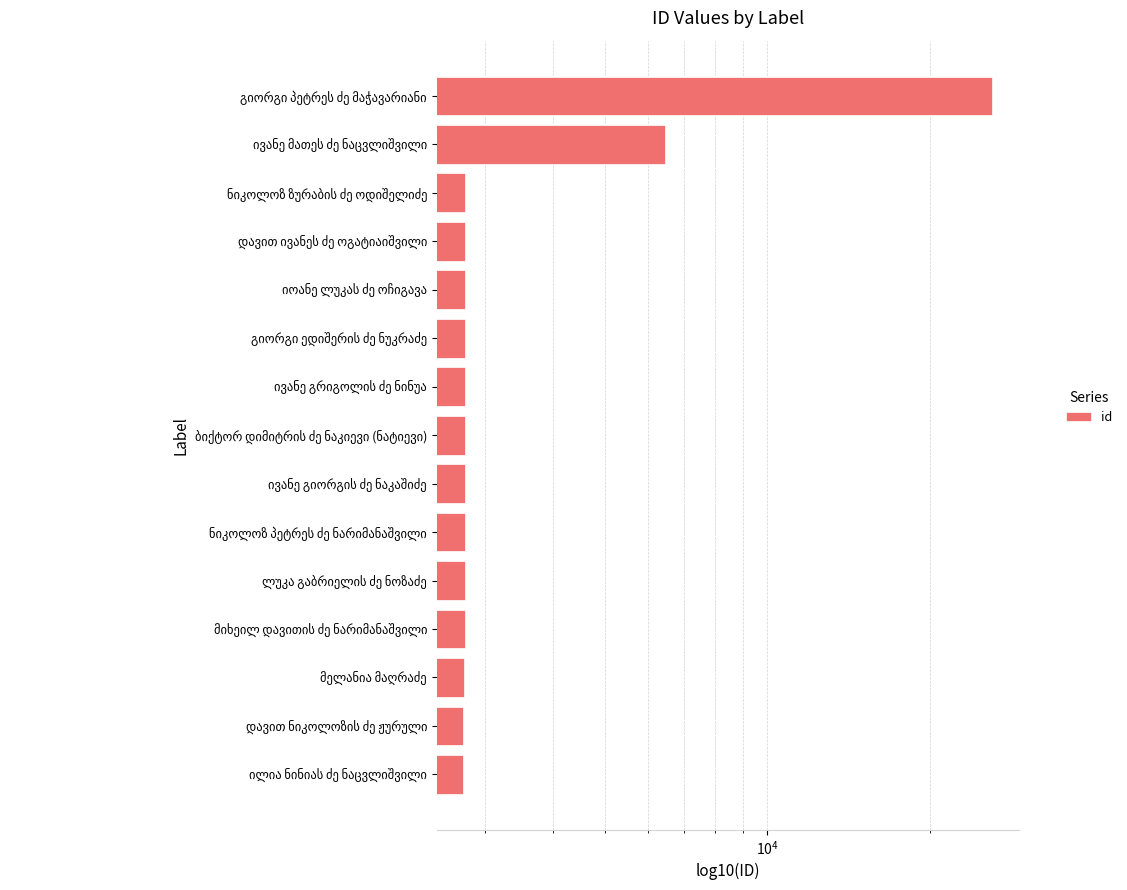

What is the maximum value shown in the chart?

26140